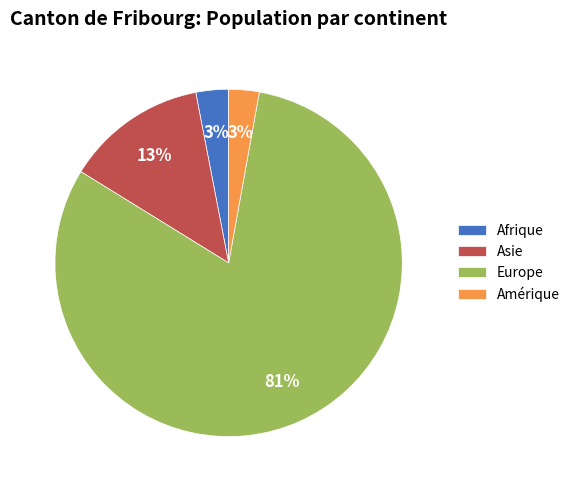

Is Europe the majority of the pie?

Yes